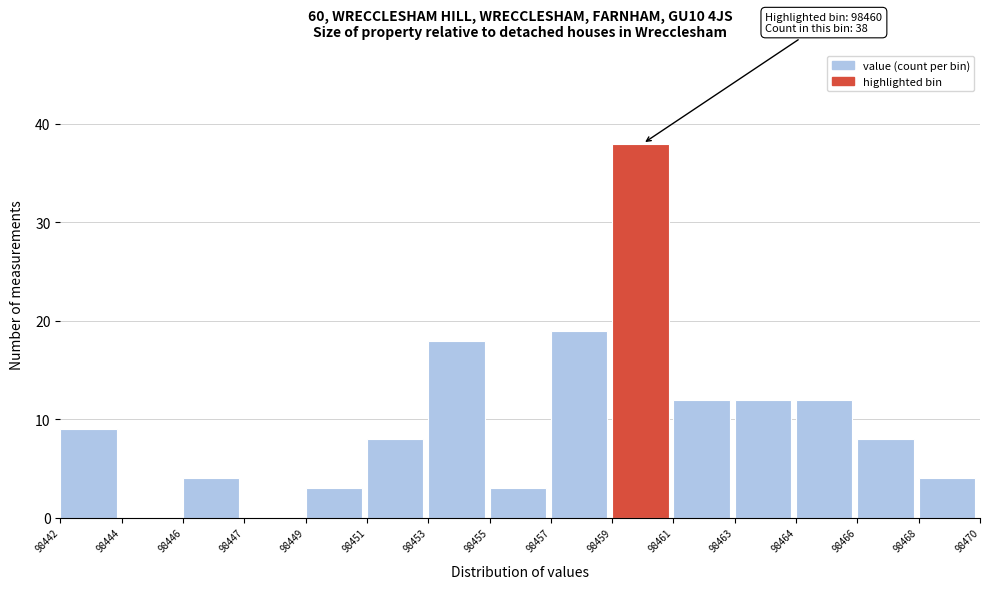

Reading right to left, what are all the values shown in this chart?

98468=4	98466=8	98464=12	98463=12	98461=12	98459=38	98457=19	98455=3	98453=18	98451=8	98449=3	98447=0	98446=4	98444=0	98442=9